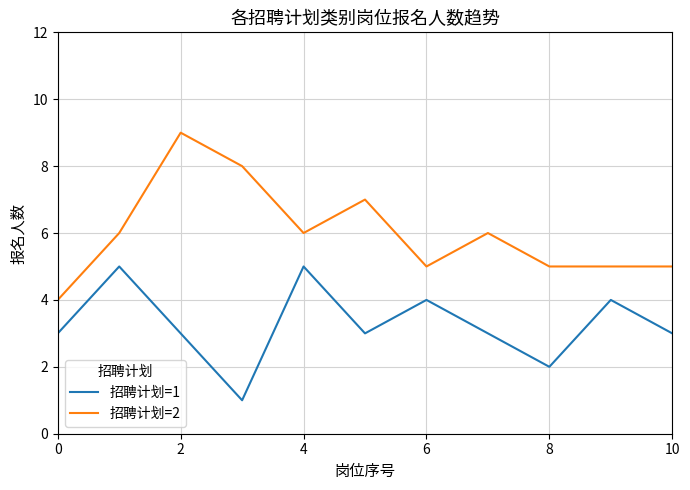

True or false: 招聘计划=1 and 招聘计划=2 intersect in this chart.

False